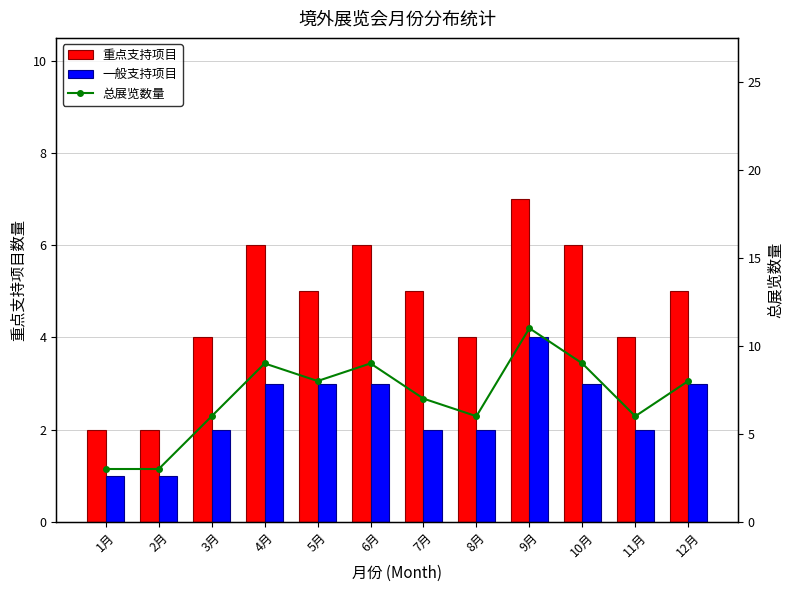

The 重点支持项目 series shows 1 at 2月. True or false?

False